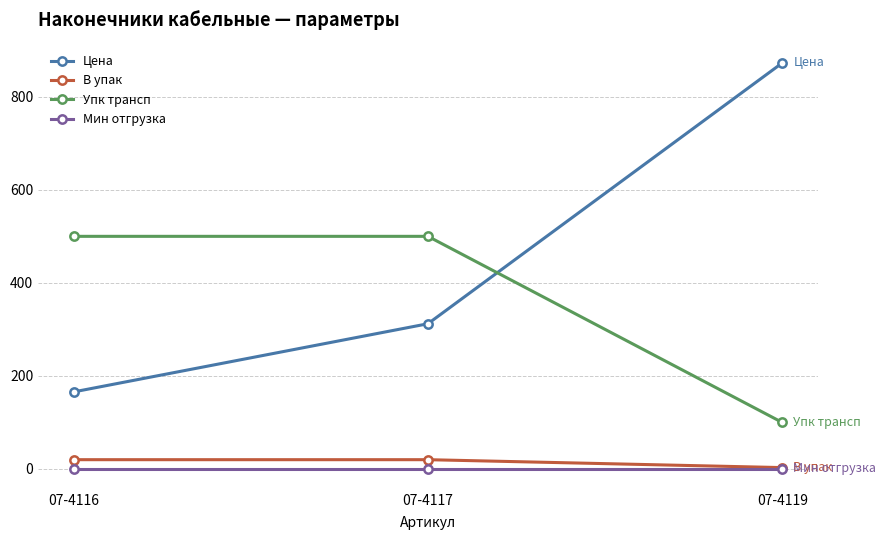

What is the sum of the Цена values at 07-4119 and 07-4116?

1038.3